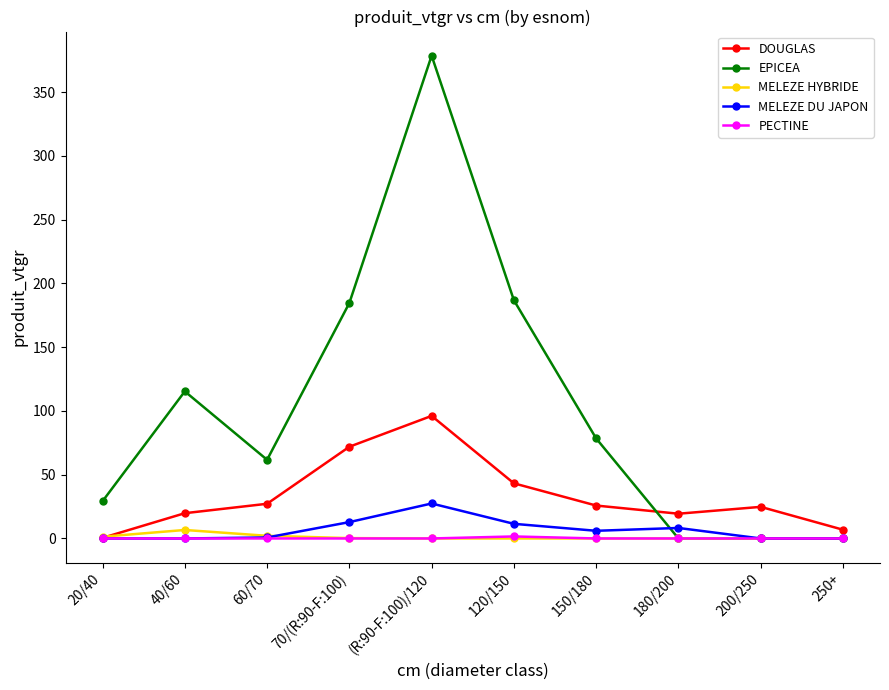

True or false: DOUGLAS has a value of 27.2 at 60/70.

True